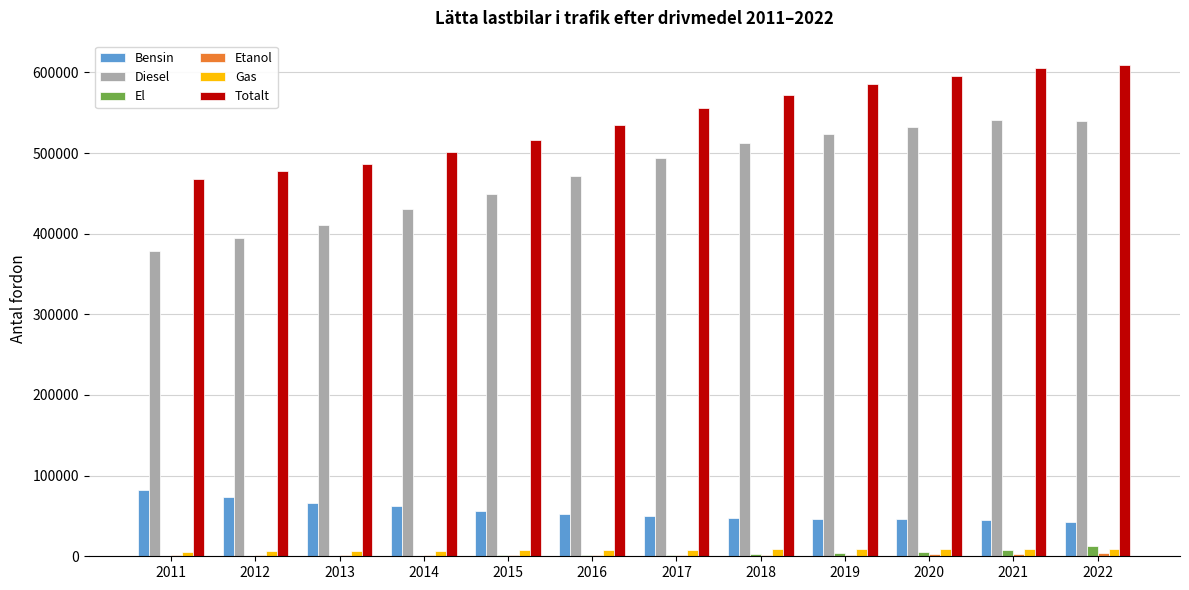

Which series changed the most between 2011 and 2020?

Diesel